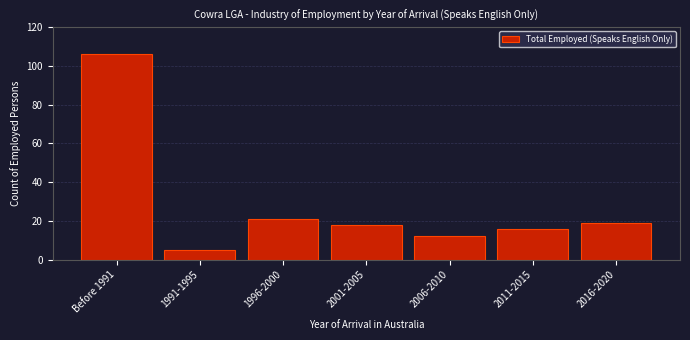

Reading left to right, what are all the values shown in this chart?

106	5	21	18	12	16	19